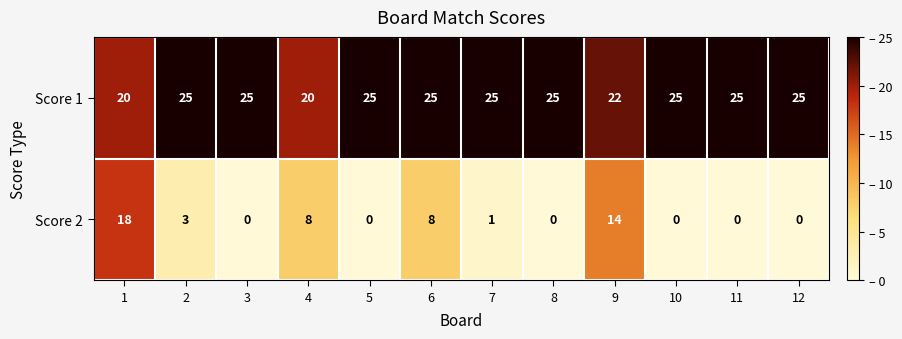

Which series has the largest range (max minus min)?

Score 2